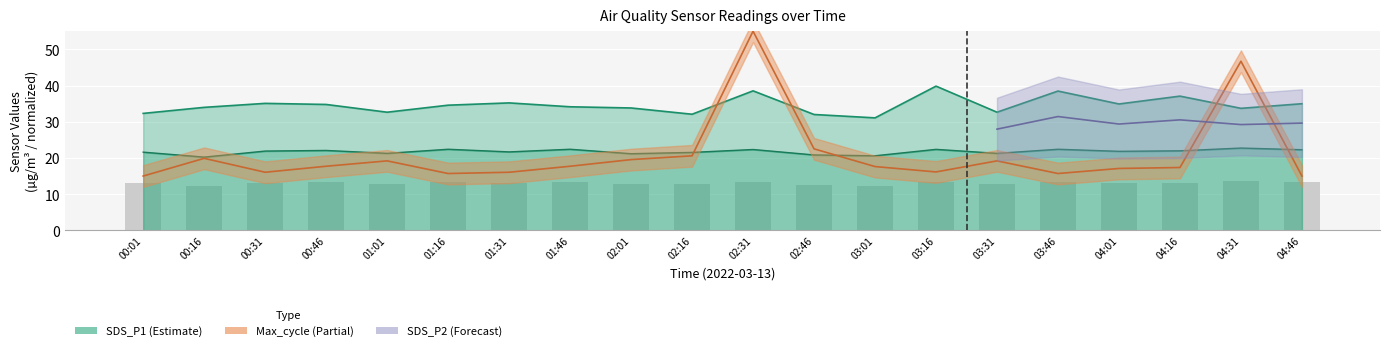

Which category has the highest value across all series?

02:31